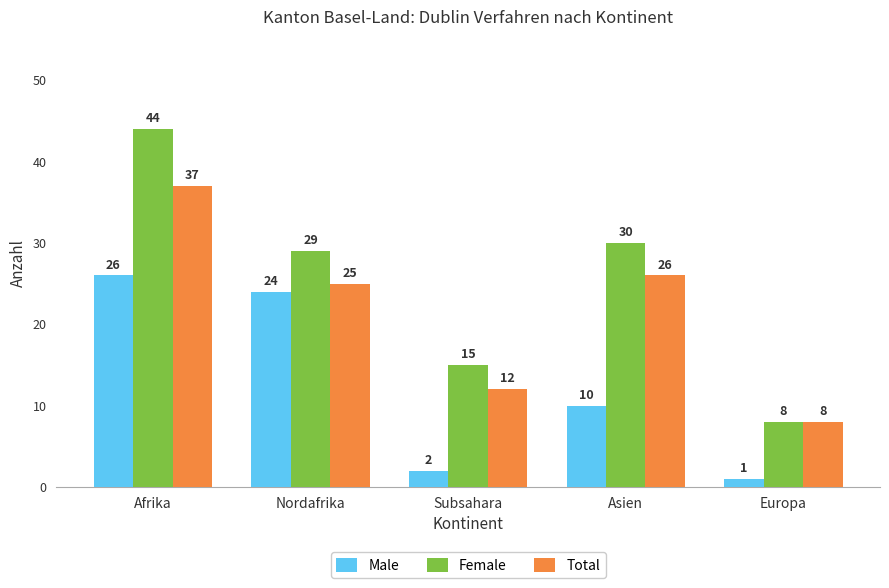

Reading left to right, list all the values displayed in this chart.

Male: 26	24	2	10	1
Female: 44	29	15	30	8
Total: 37	25	12	26	8